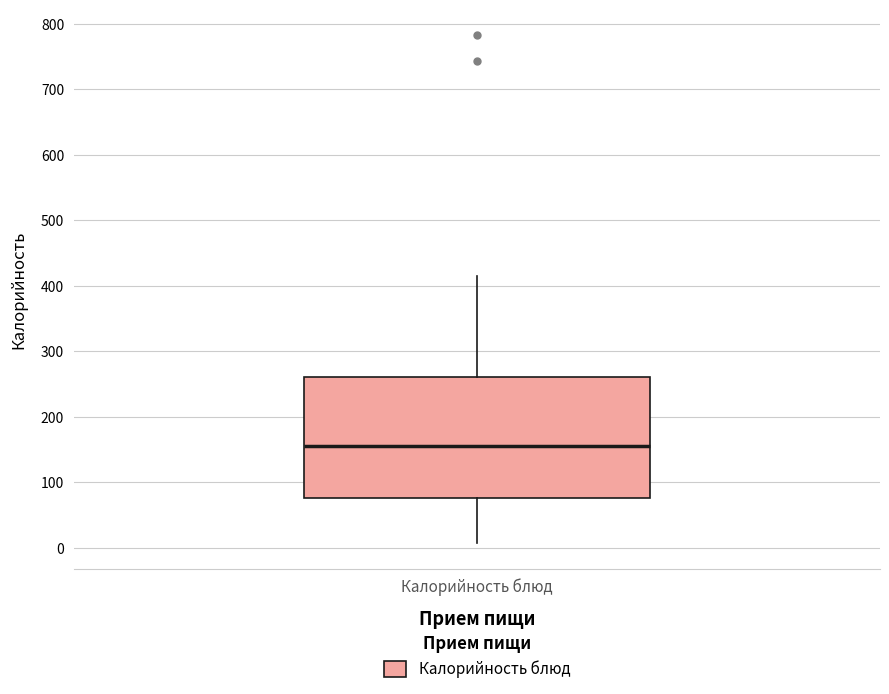

Where does the upper whisker of the box for Калорийность блюд end on the y-axis? The values are not printed on the chart, so give them approximately, as read against the axis.

420